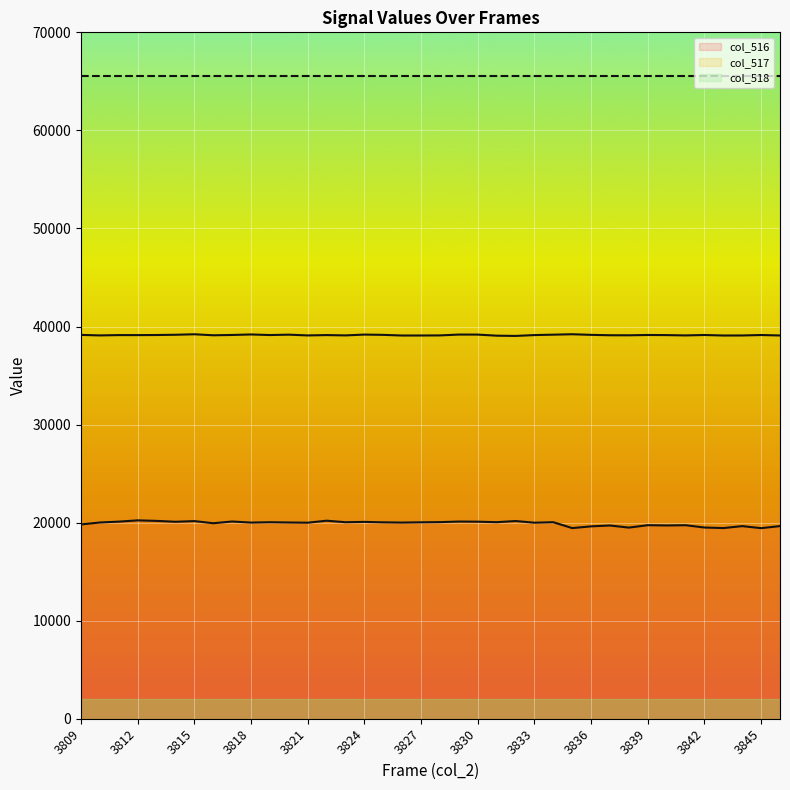

At which category does col_516 reach its first local valley?

3814